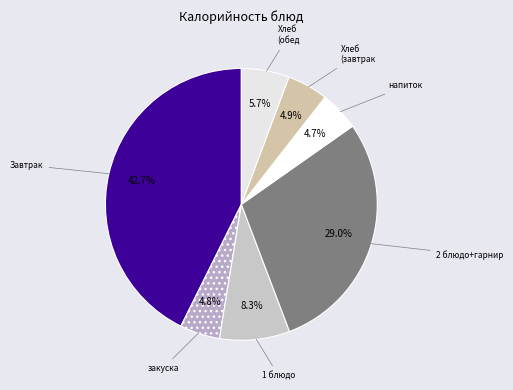

How many segments does this pie chart have?

7